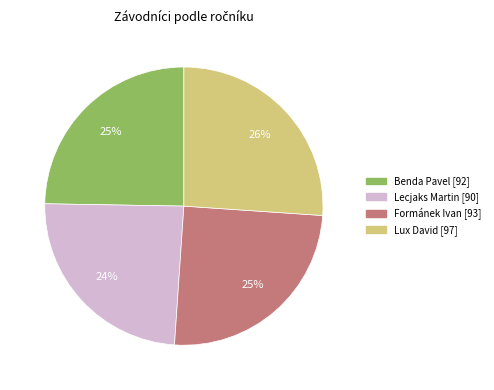

Is it true that Lecjaks Martin is 24% of the pie?

True